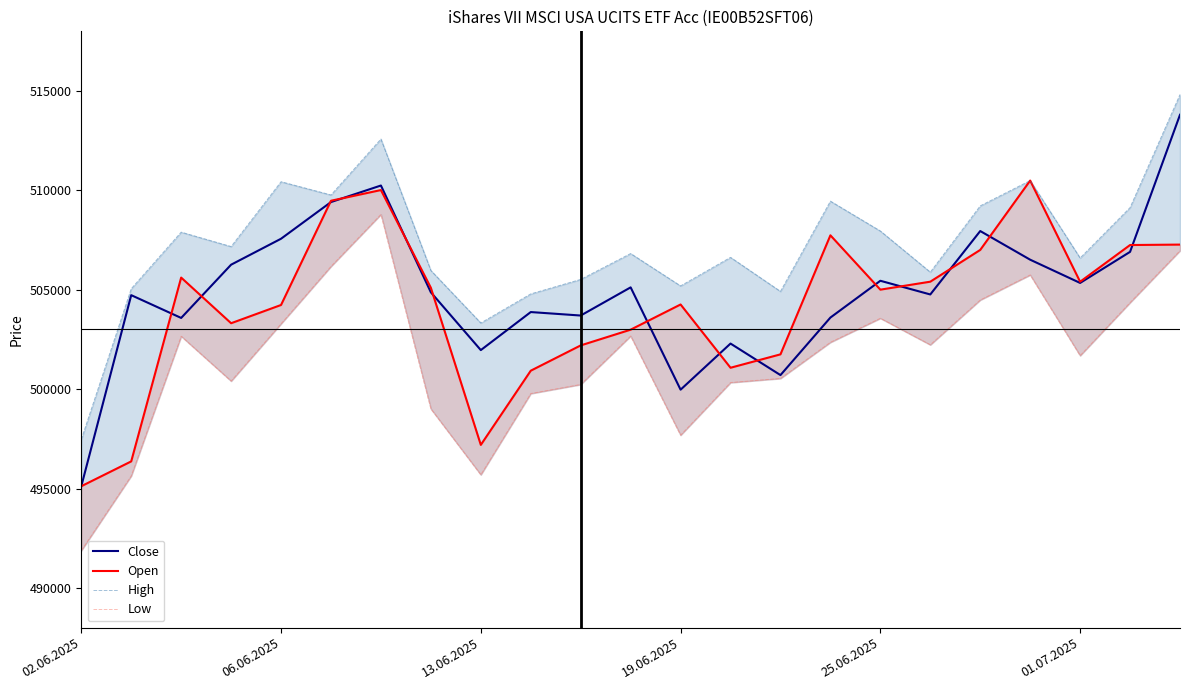

Does the chart have visible grid lines?

No